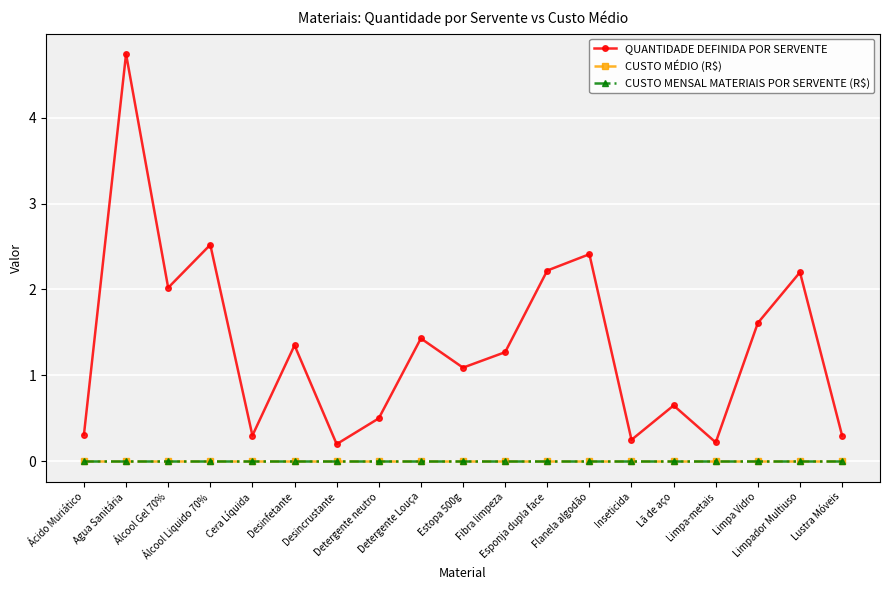

Does the chart have visible grid lines?

Yes